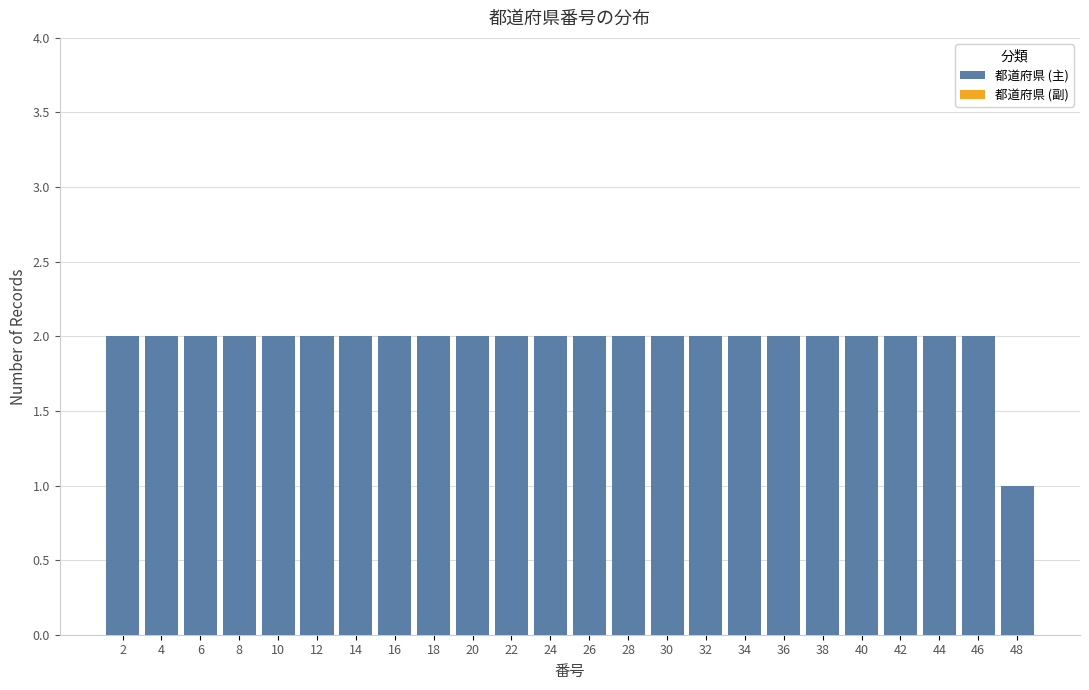

Reading left to right, list every bar in this chart as the range it spans on the x-axis followed by its height. The values are not printed on the chart, so give them approximately, as read against the axis.

1 to 3: 2
3 to 5: 2
5 to 7: 2
7 to 9: 2
9 to 11: 2
11 to 13: 2
13 to 15: 2
15 to 17: 2
17 to 19: 2
19 to 21: 2
21 to 23: 2
23 to 25: 2
25 to 27: 2
27 to 29: 2
29 to 31: 2
31 to 33: 2
33 to 35: 2
35 to 37: 2
37 to 39: 2
39 to 41: 2
41 to 43: 2
43 to 45: 2
45 to 47: 2
47 to 49: 1